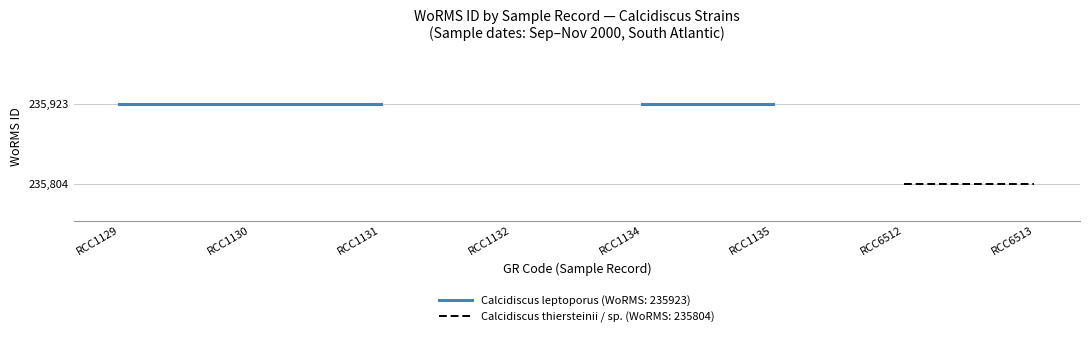

Rank the series by their average value, from lowest to highest.

Calcidiscus thiersteinii / sp. (WoRMS 235804), Calcidiscus leptoporus (WoRMS 235923)